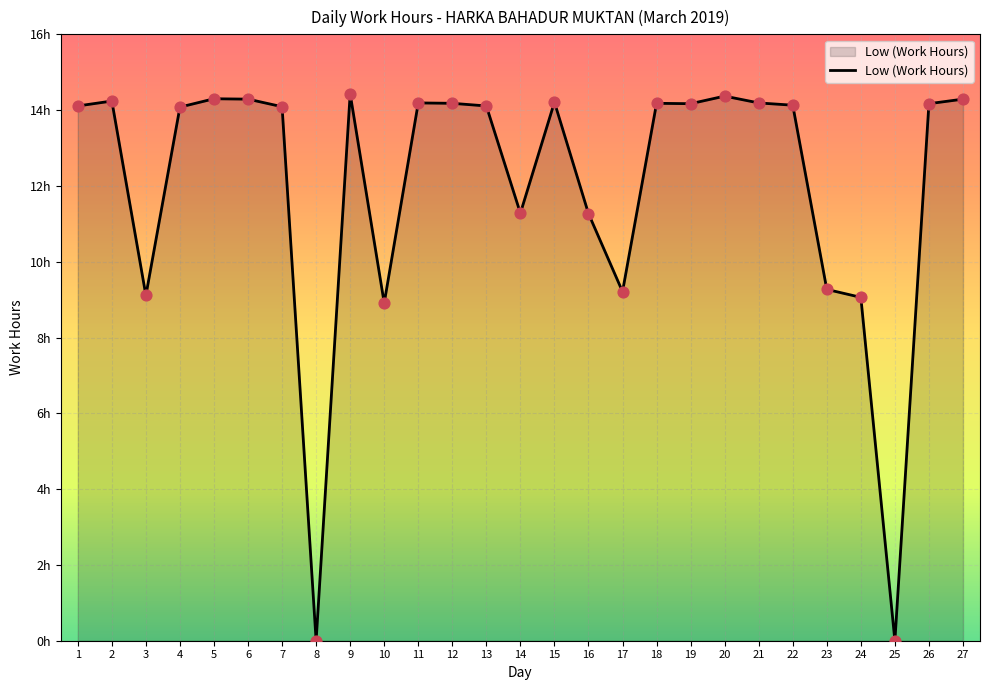

Does the chart have visible grid lines?

Yes